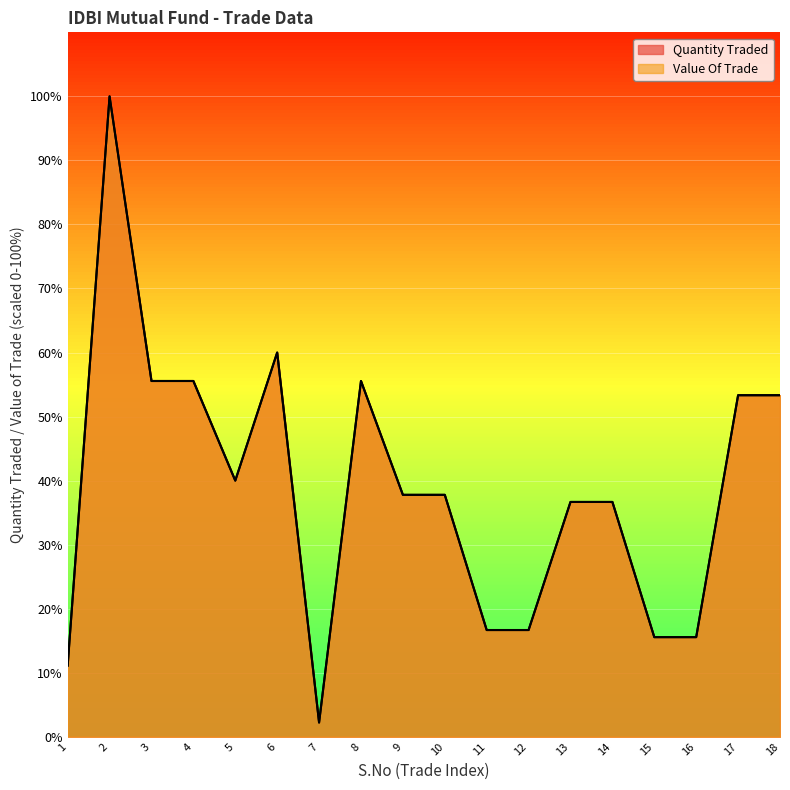

At which label does Value Of Trade first exceed 37?

2